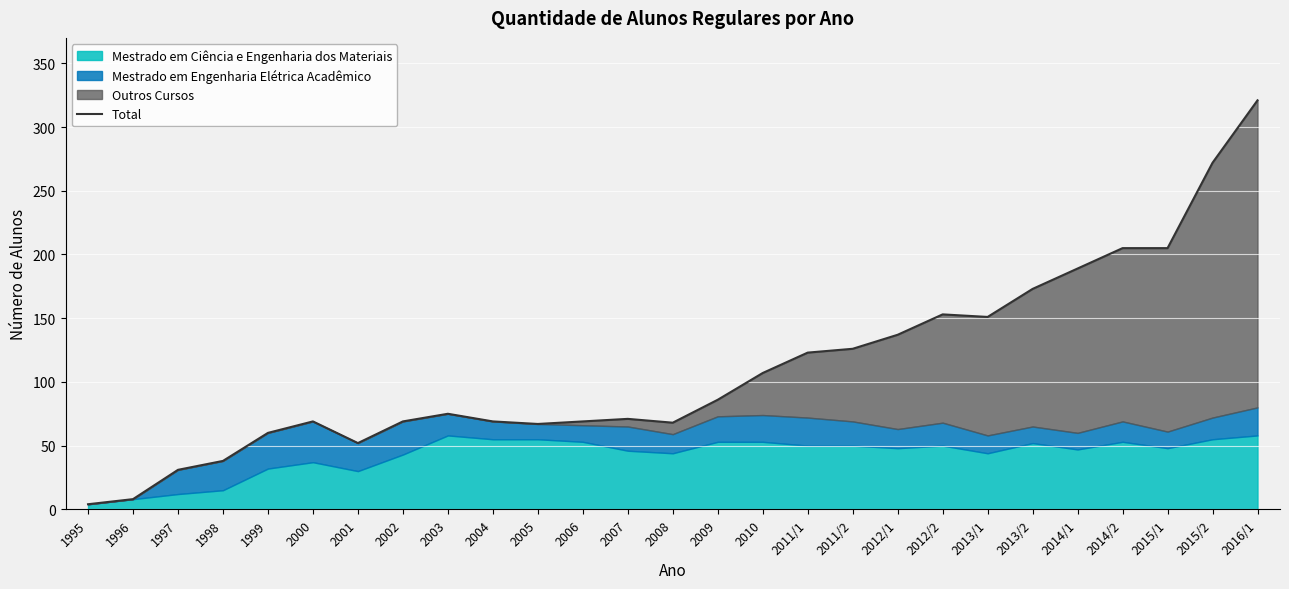

Reading left to right, transcribe all the data shown in this chart.

1995=4	1996=8	1997=31	1998=38	1999=60	2000=69	2001=52	2002=69	2003=75	2004=69	2005=67	2006=69	2007=71	2008=68	2009=86	2010=107	2011/1=123	2011/2=126	2012/1=137	2012/2=153	2013/1=151	2013/2=173	2014/1=189	2014/2=205	2015/1=205	2015/2=272	2016/1=321